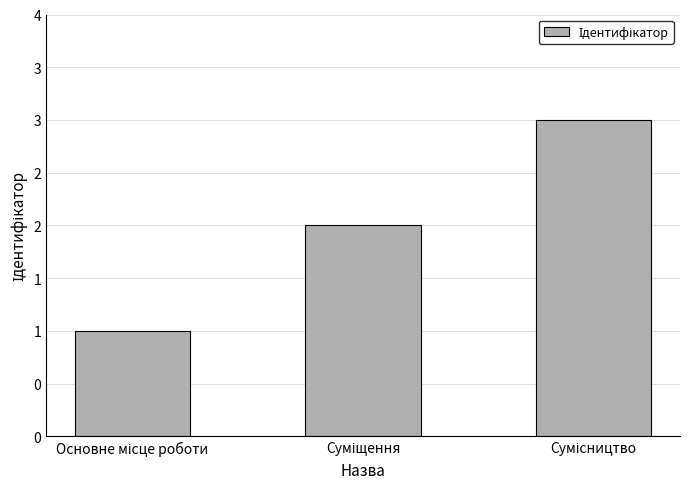

What is the difference between the values at Основне місце роботи and Сумісництво?

2